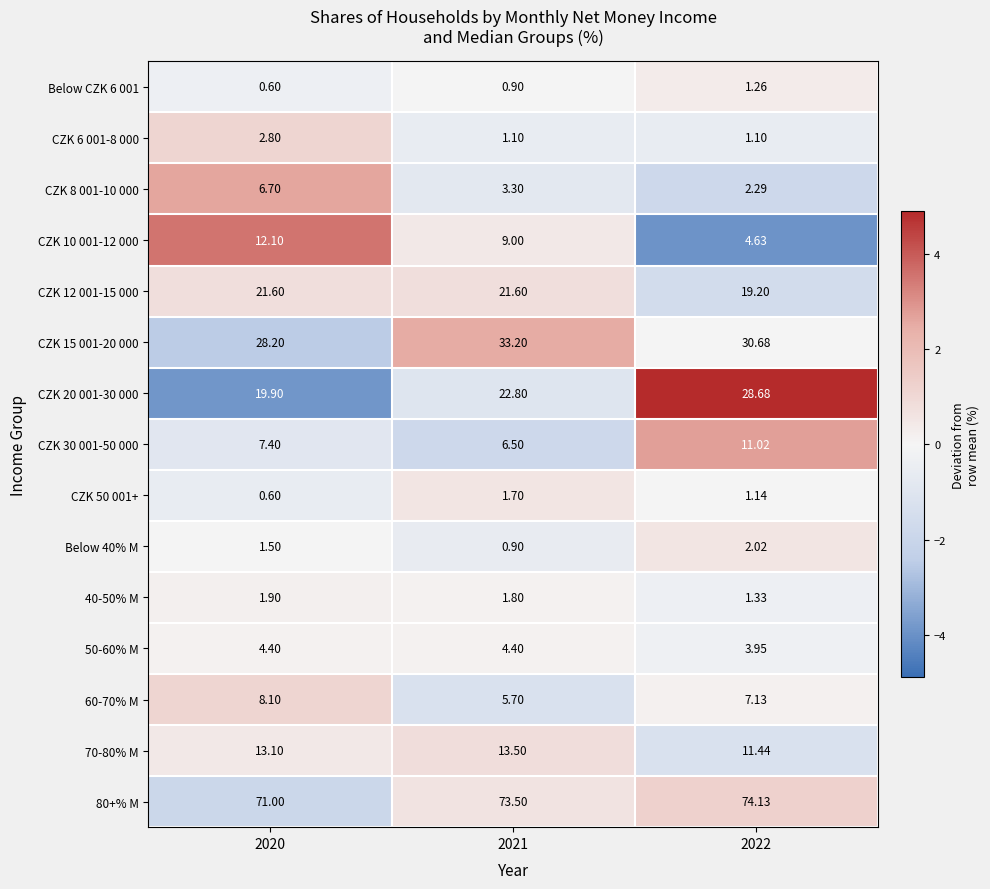

What is the maximum value shown in the chart?

74.1